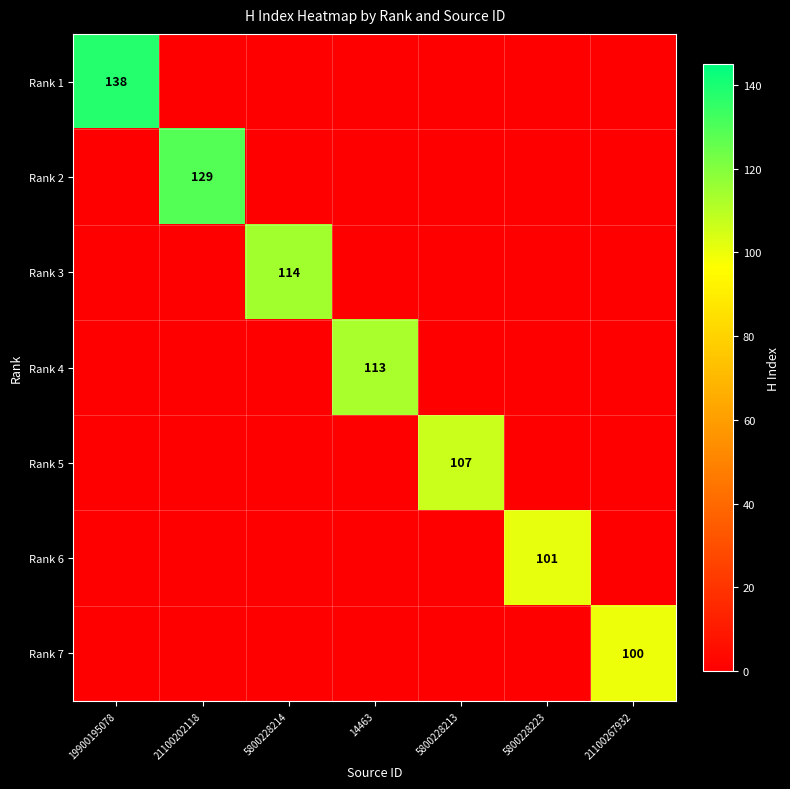

What is the highest value of the Rank 1 series?

138